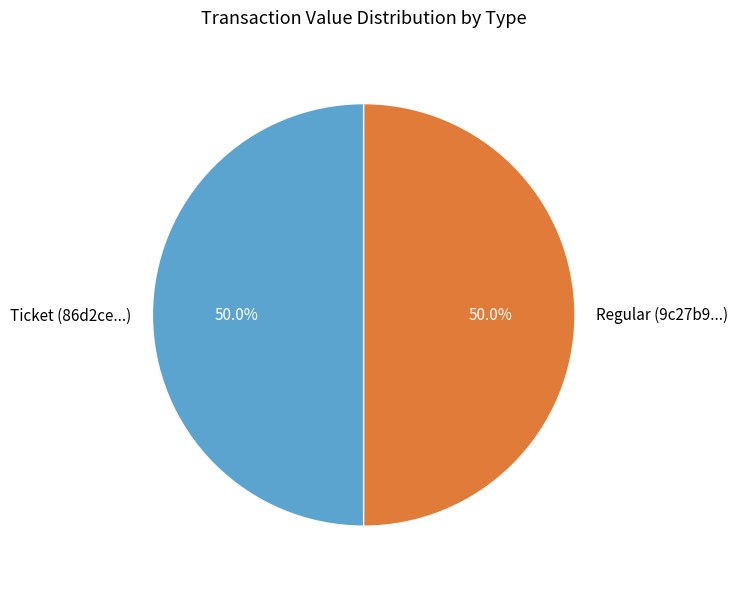

How many segments does this pie chart have?

2